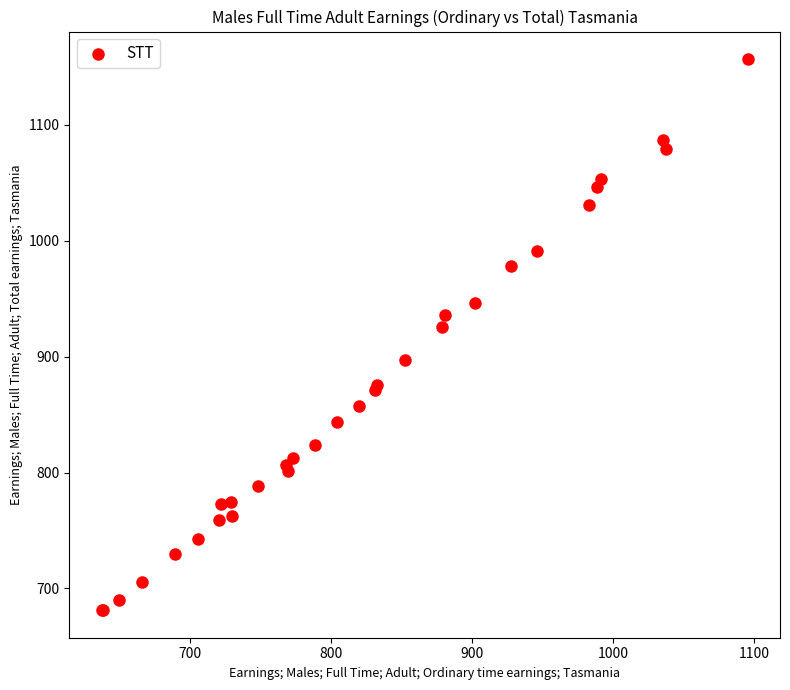

What Y value in the scatter plot is closest to 919?

925.9